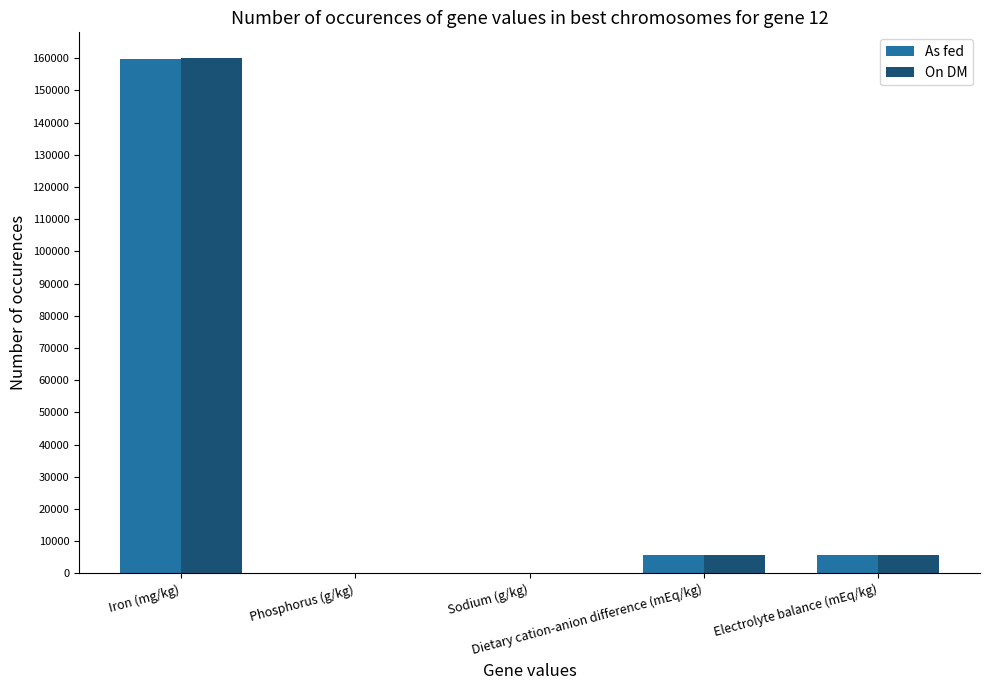

What is the sum of all On DM values?

172058